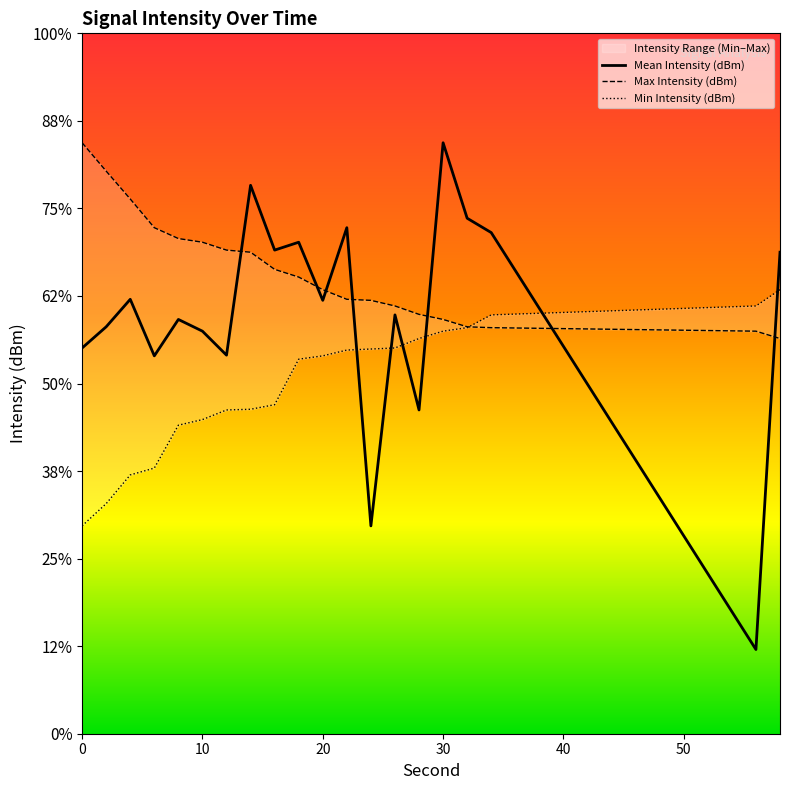

At which label does Mean Intensity (dBm) reach its peak?

30